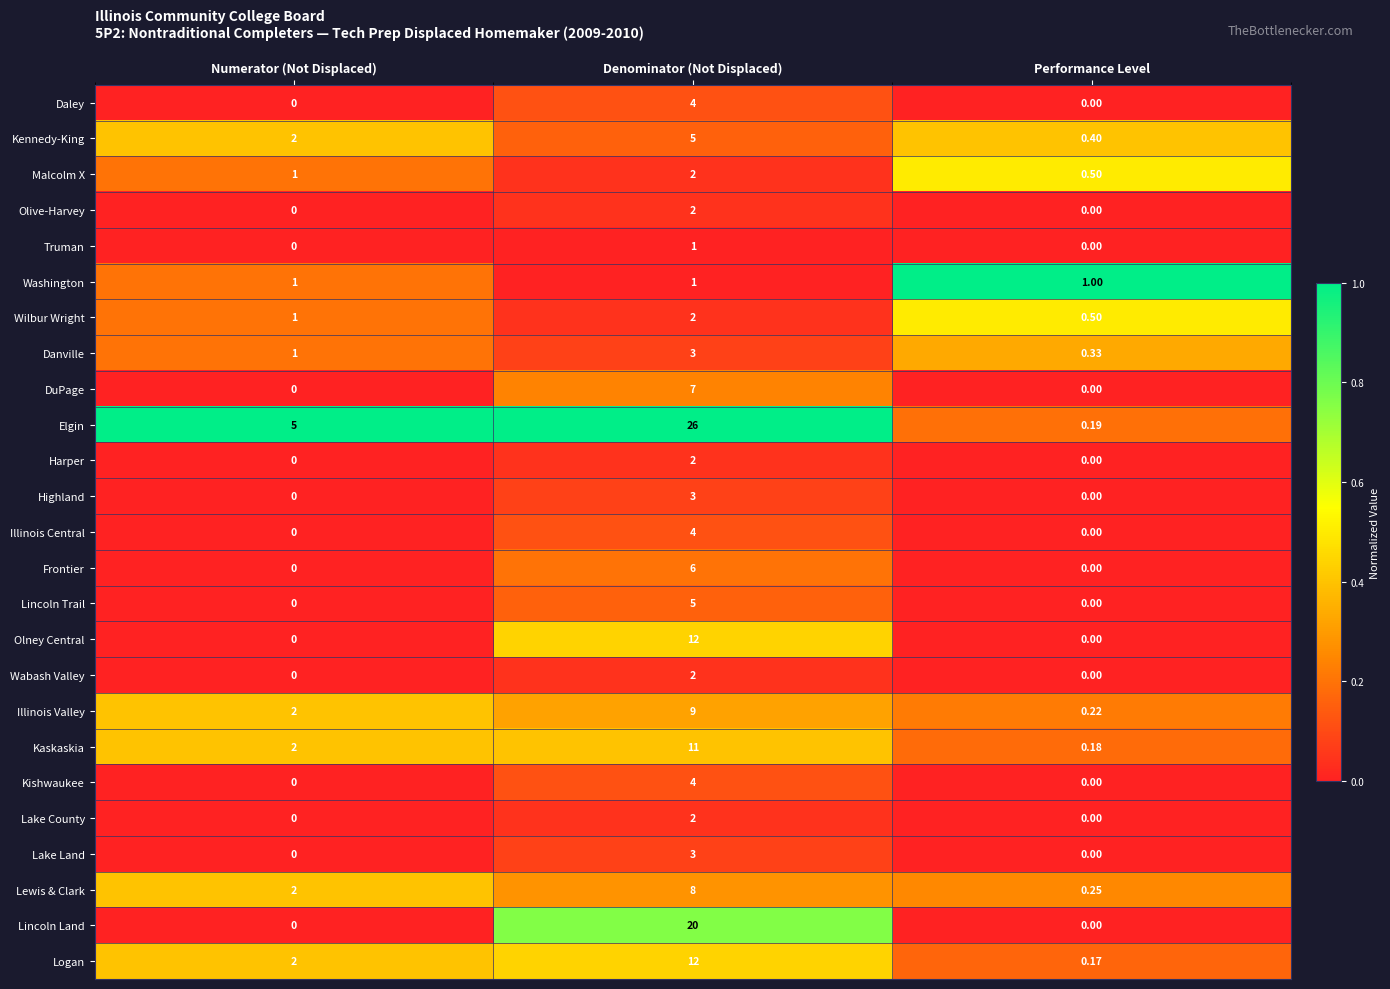

What is the total value across all series at Performance Level?

3.7